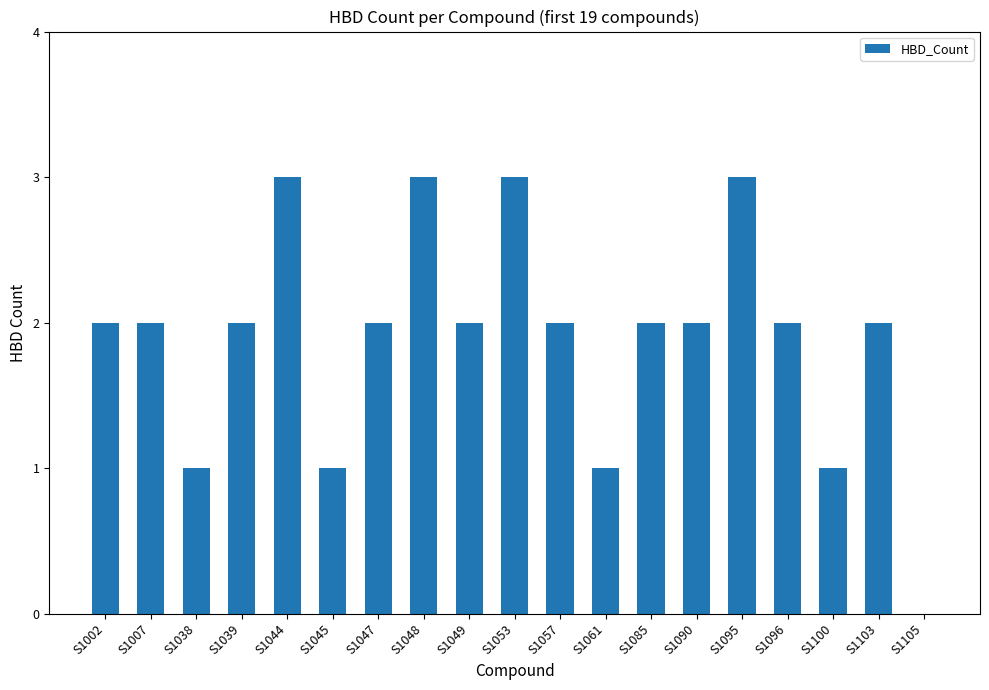

What is the greatest value displayed?

3